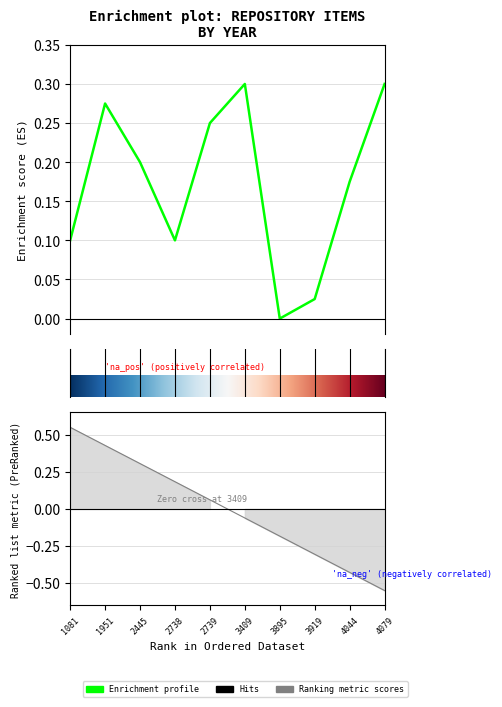

Where is the data nearest to the value 0?

3895